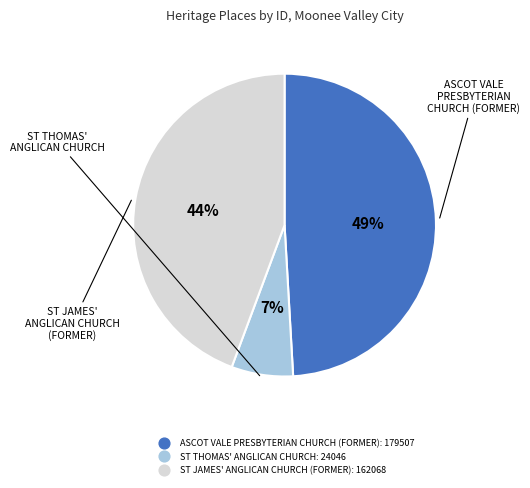

Which slice is the smallest?

ST THOMAS' ANGLICAN CHURCH